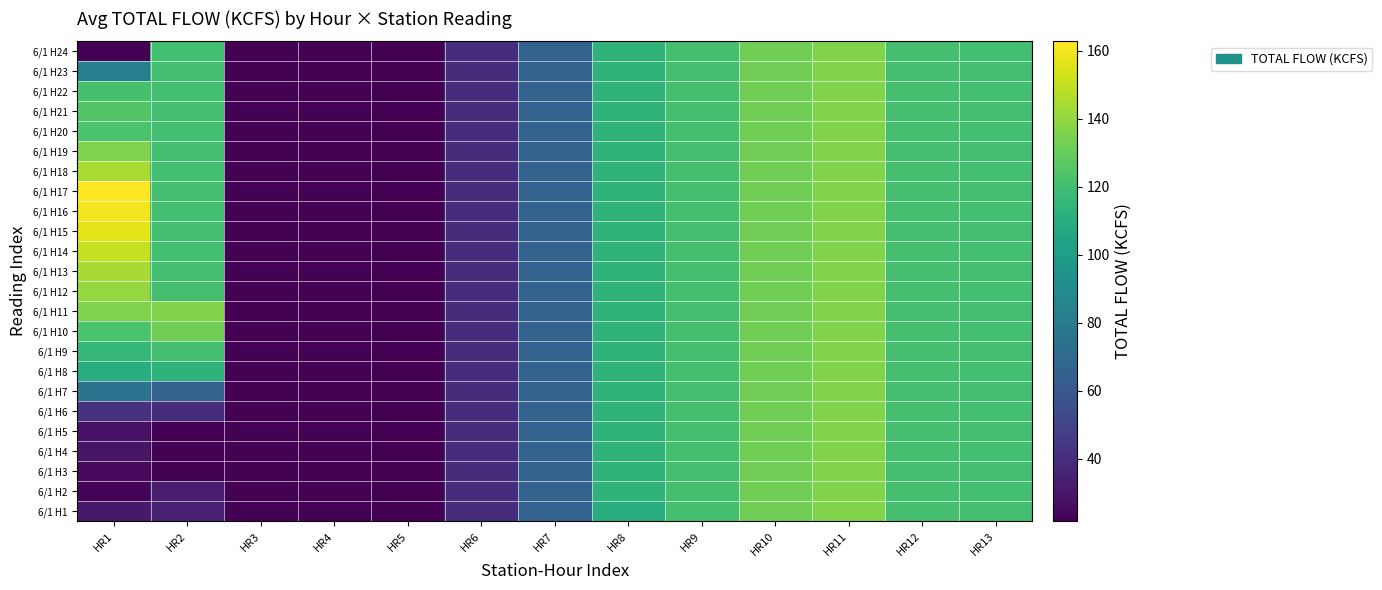

Which has a higher value, HR6 or HR4?

HR6